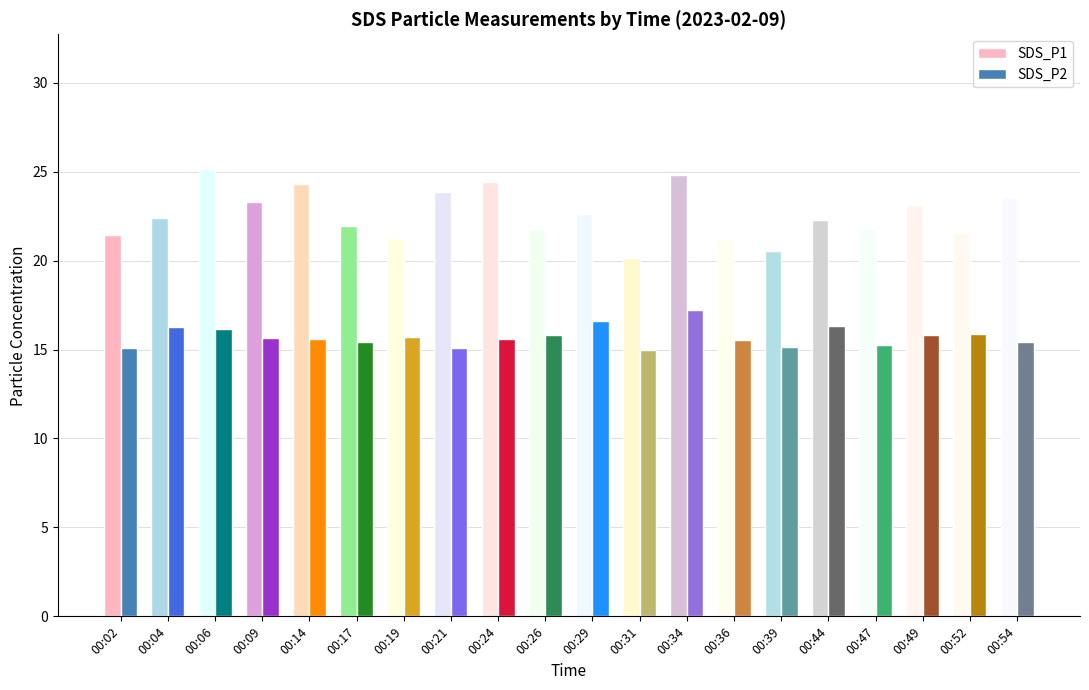

Where is SDS_P1 nearest to the value 22?

00:17